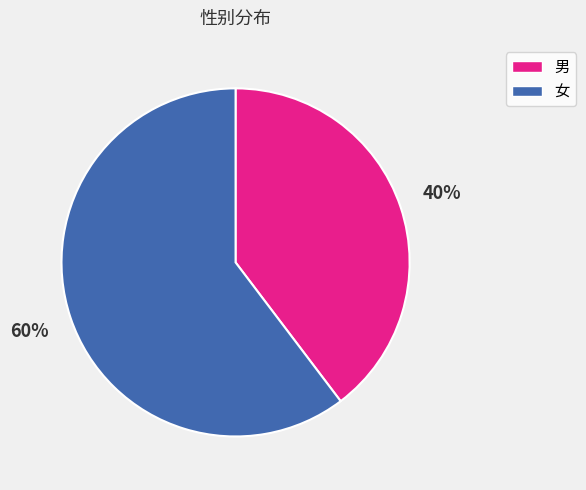

Which slice is the smallest?

男